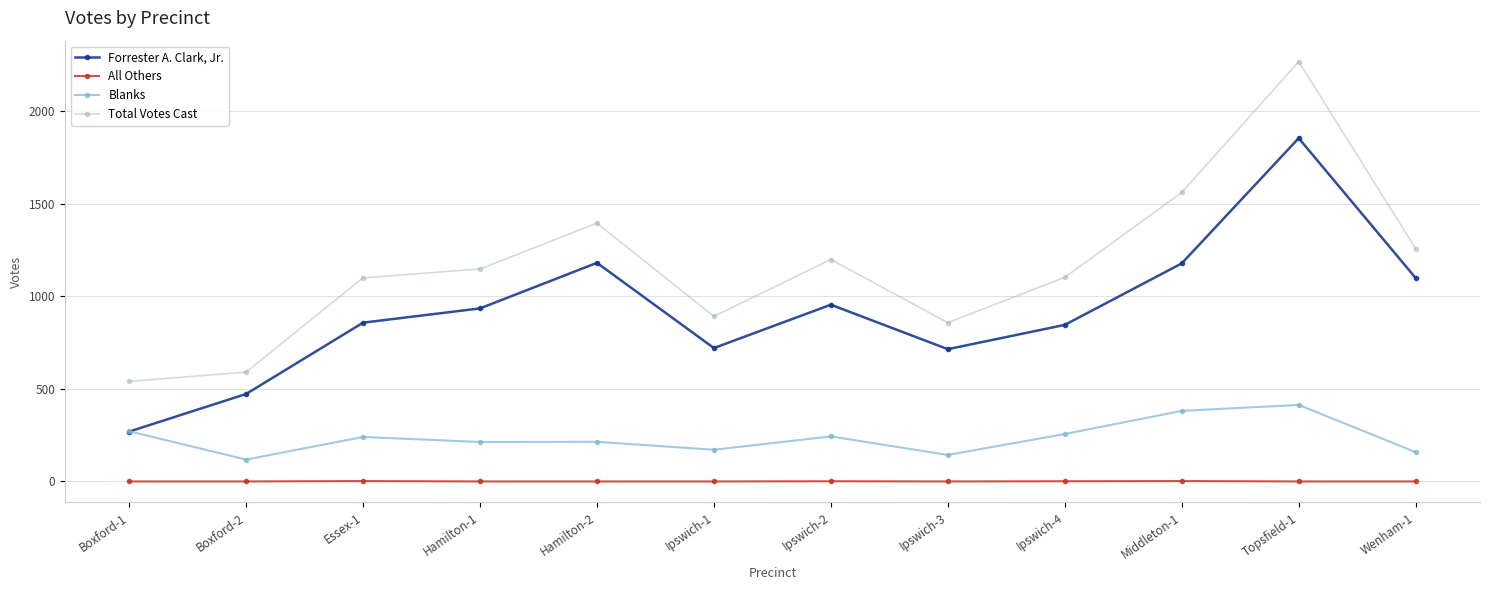

What is the label of the 4th point from the right?

Ipswich-4